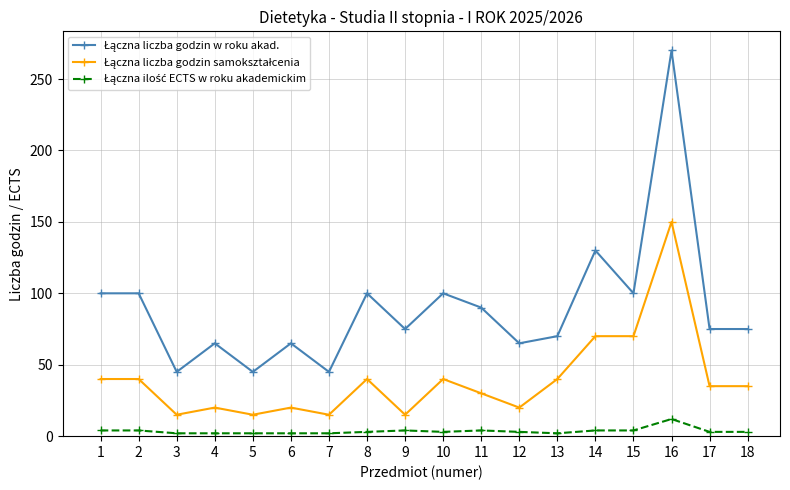

Which label corresponds to the largest value in the chart?

16